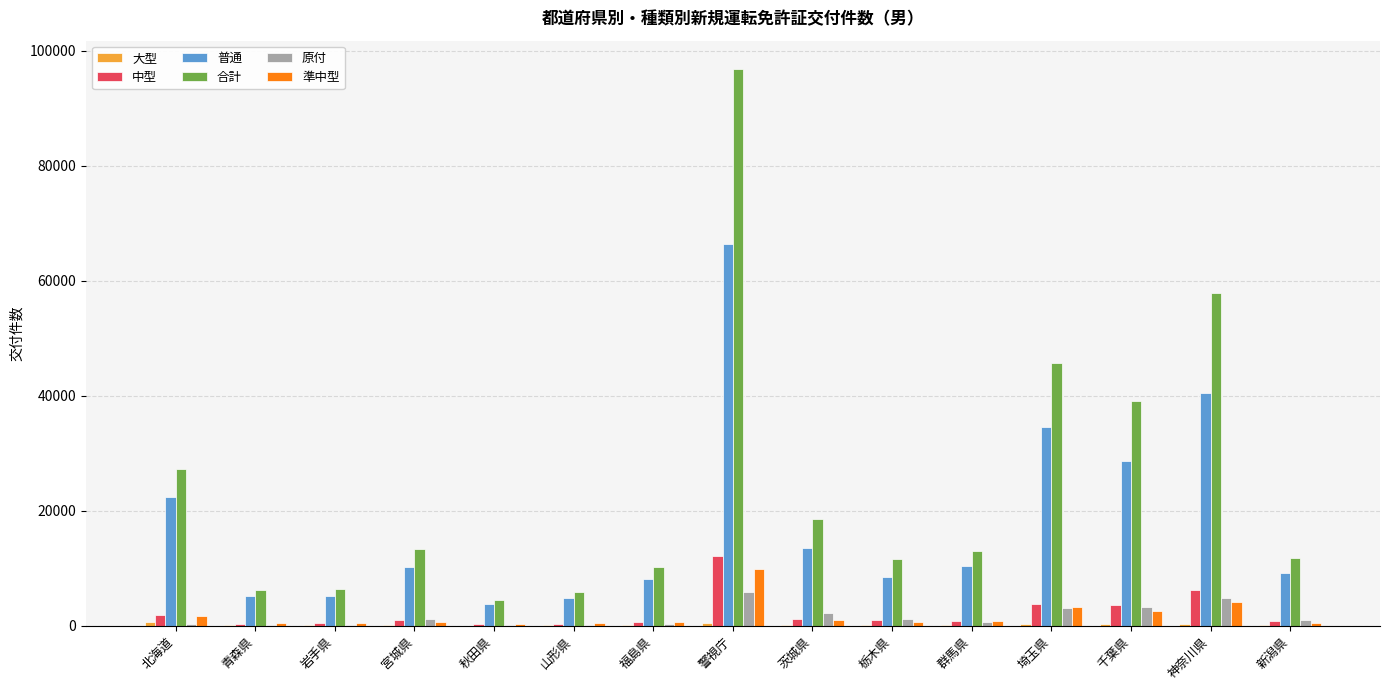

What is the greatest value displayed?

96922